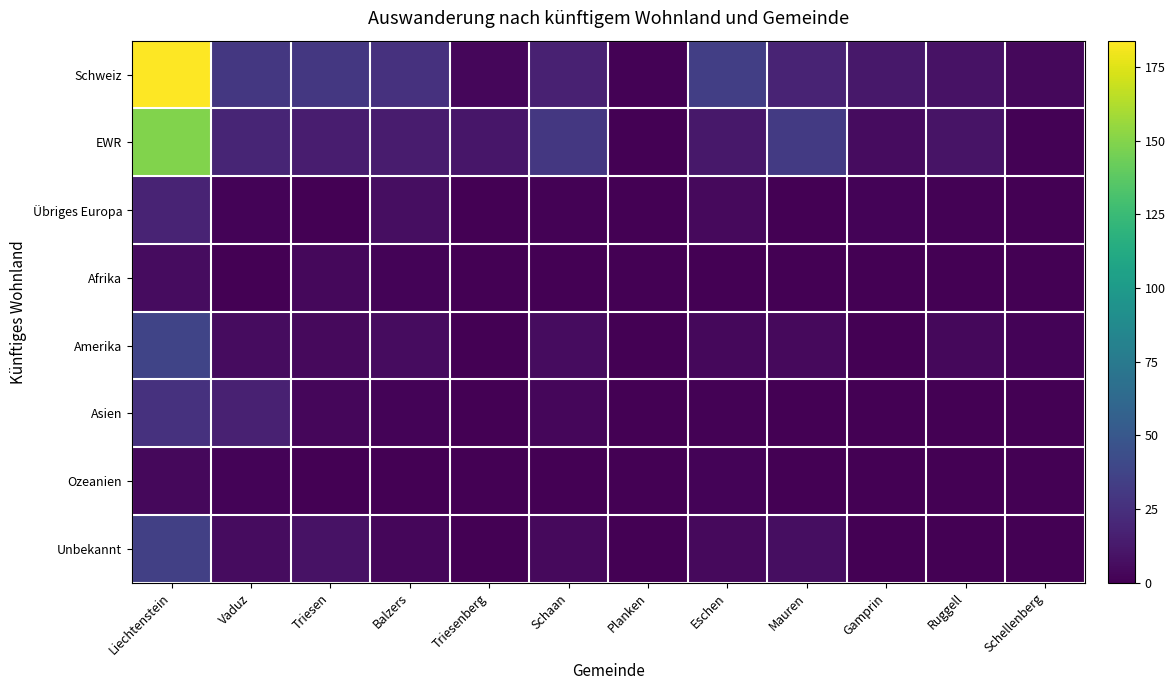

At how many categories does at least one series exceed 51?

1